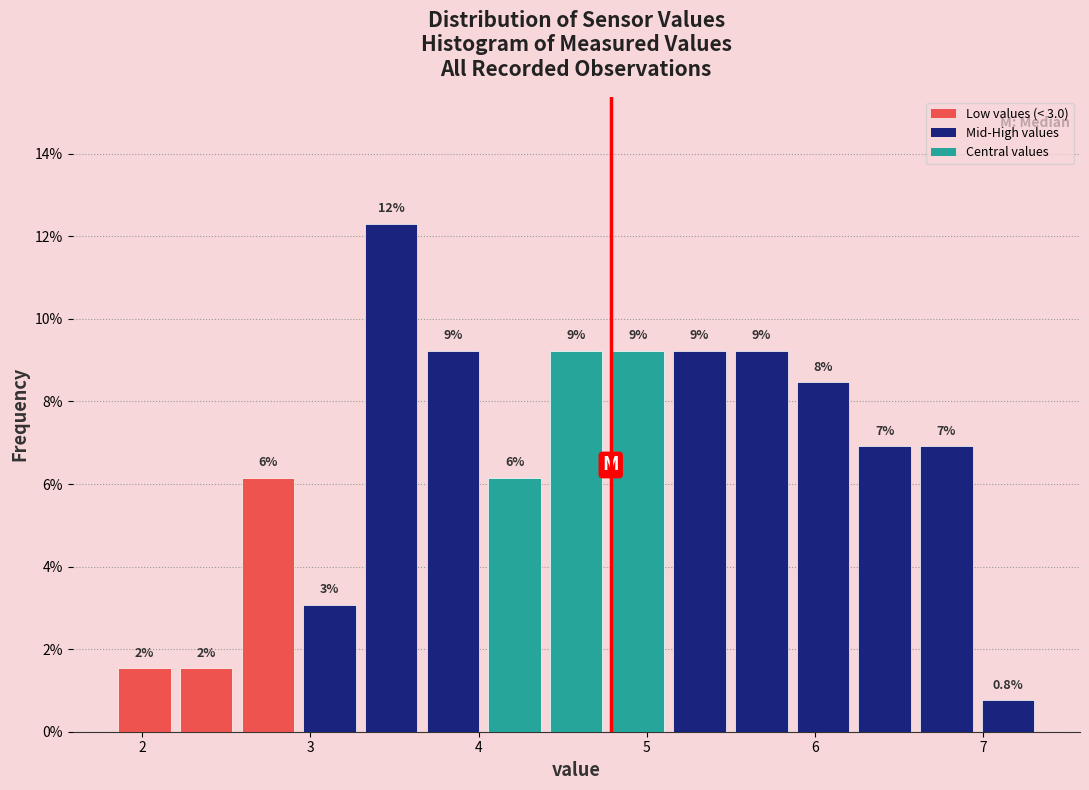

Read against the x-axis, roughly where is the centre of the tallest bar?

3.5